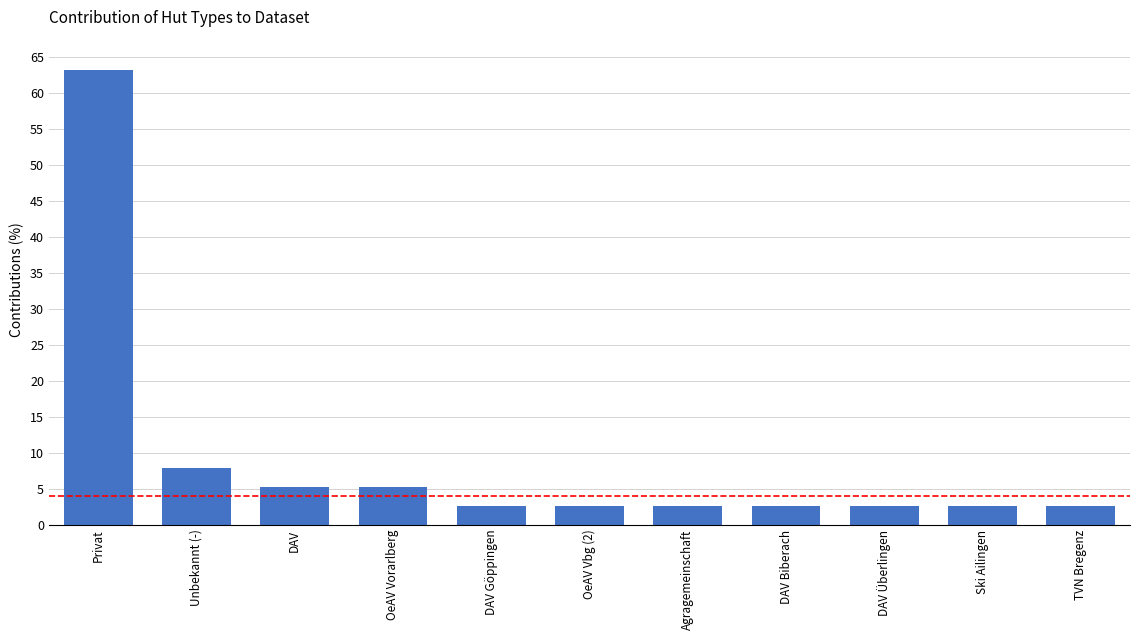

Approximately how many times larger is the value at OeAV Vorarlberg compared to DAV Göppingen?

2.0